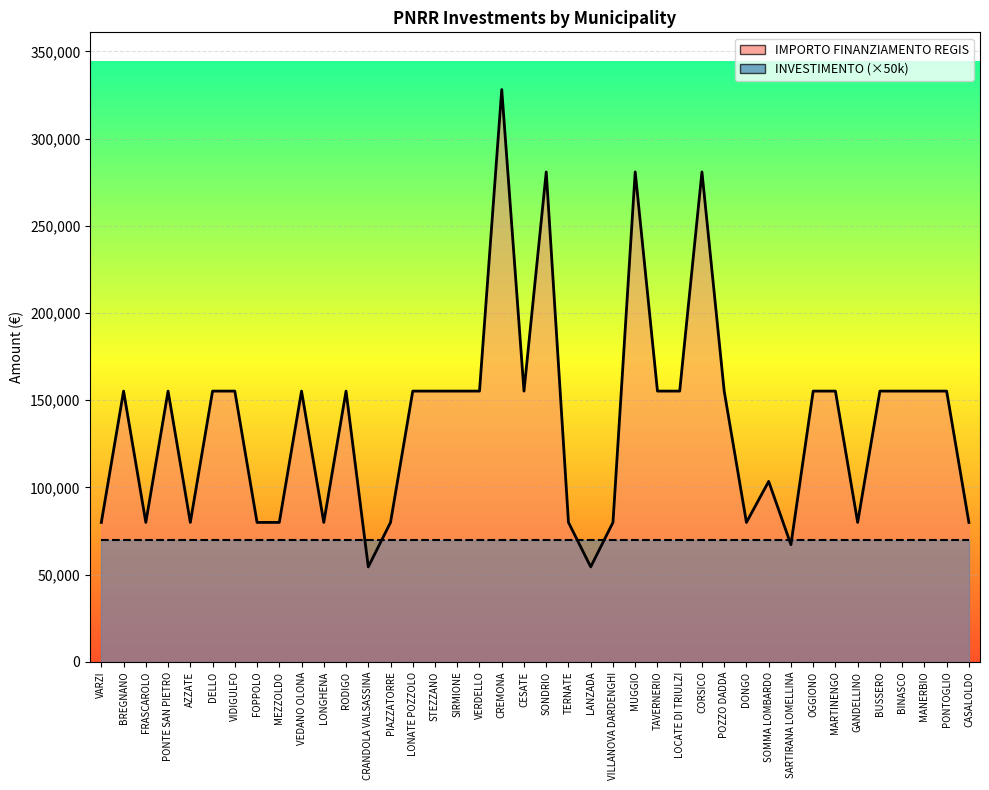

Reading left to right, extract all data points from this chart.

79922	155234	79922	155234	79922	155234	155234	79922	79922	155234	79922	155234	54412	79922	155234	155234	155234	155234	328160	155234	280932	79922	54412	79922	280932	155234	155234	280932	155234	79922	103444	67167	155234	155234	79922	155234	155234	155234	155234	79922